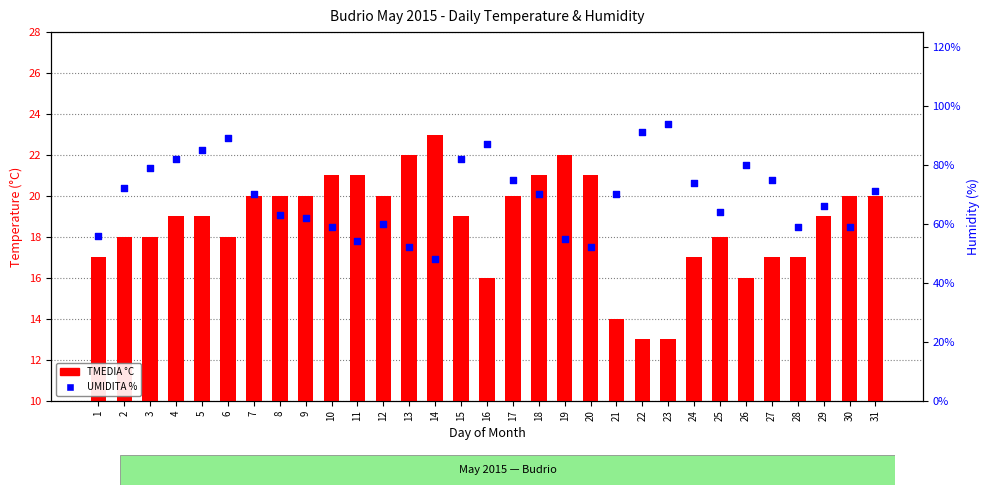

At which category is the sum across all series the highest?

6